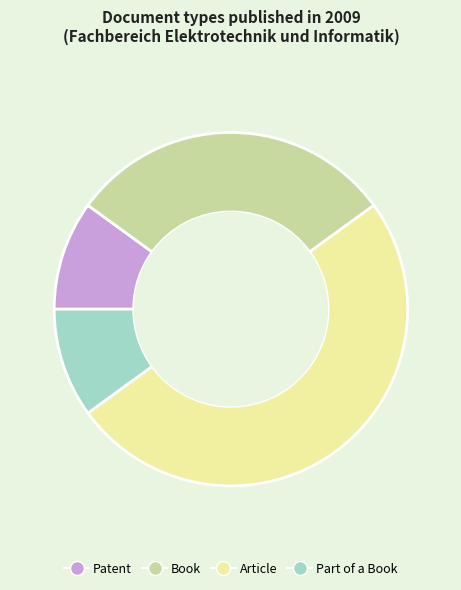

True or false: Article accounts for 41% of the total.

False